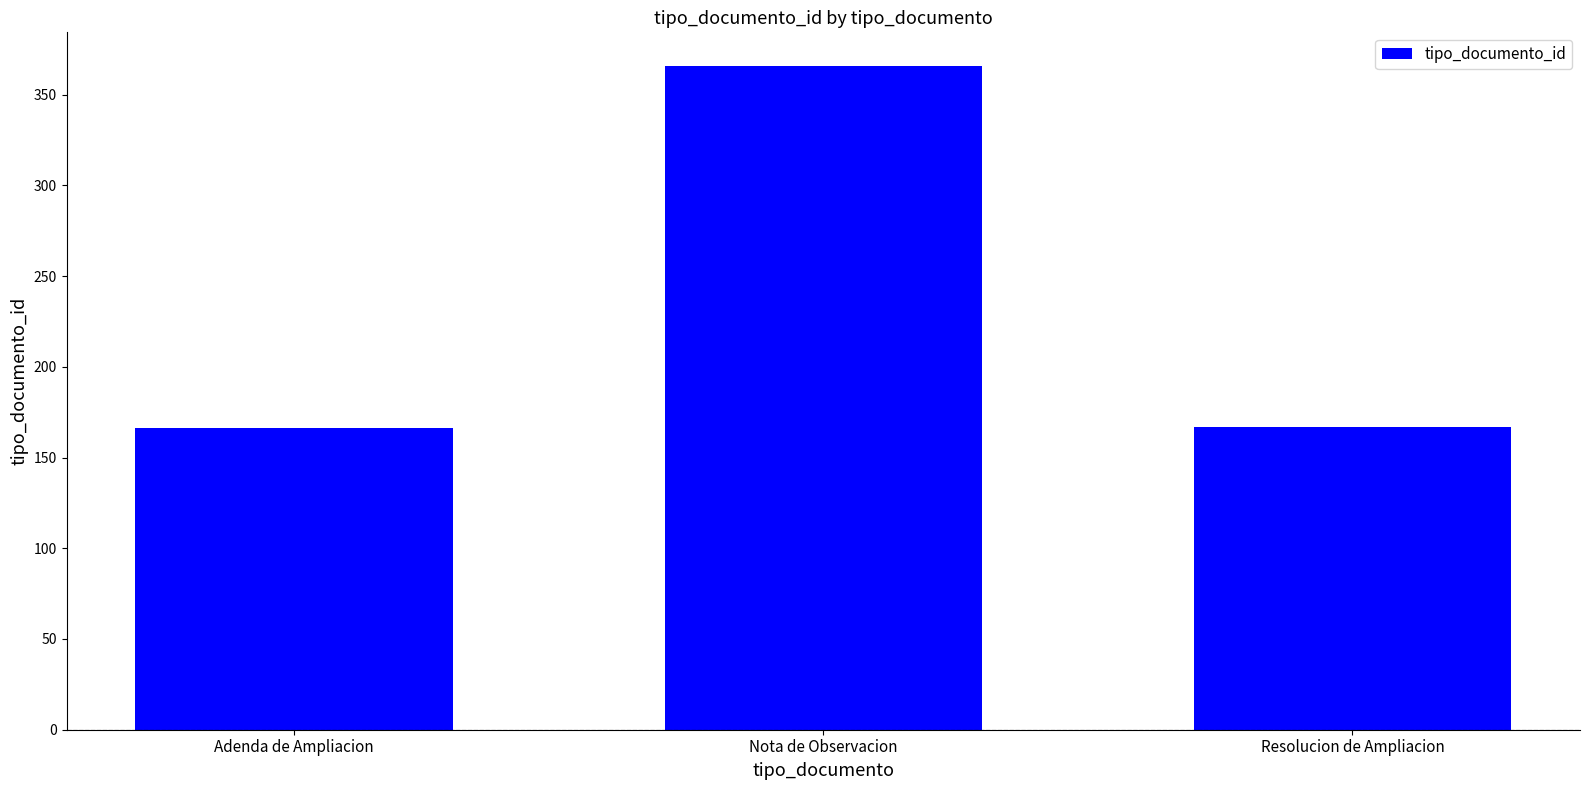

What is the difference between the maximum and second lowest values?

199